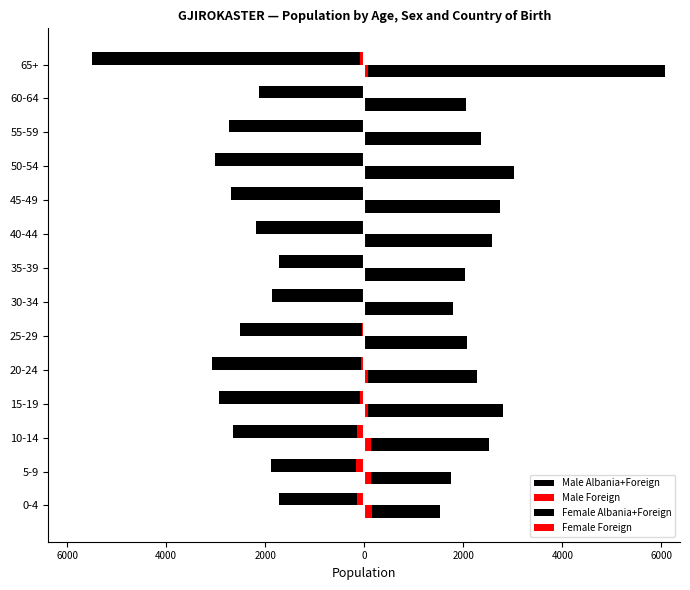

At how many categories does at least one series exceed 5200?

1